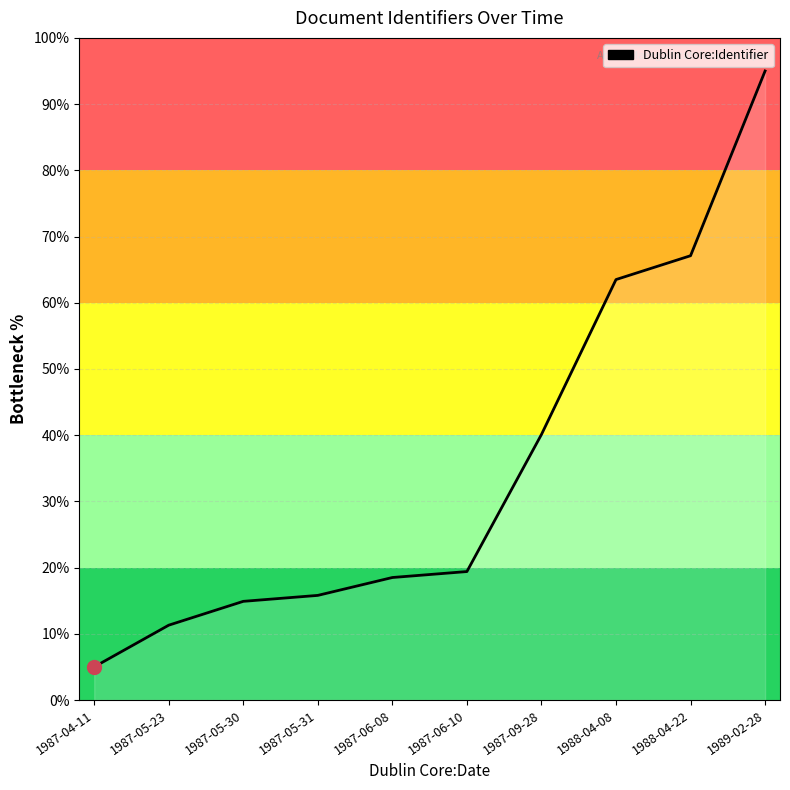

What is the smallest value displayed?

5.0